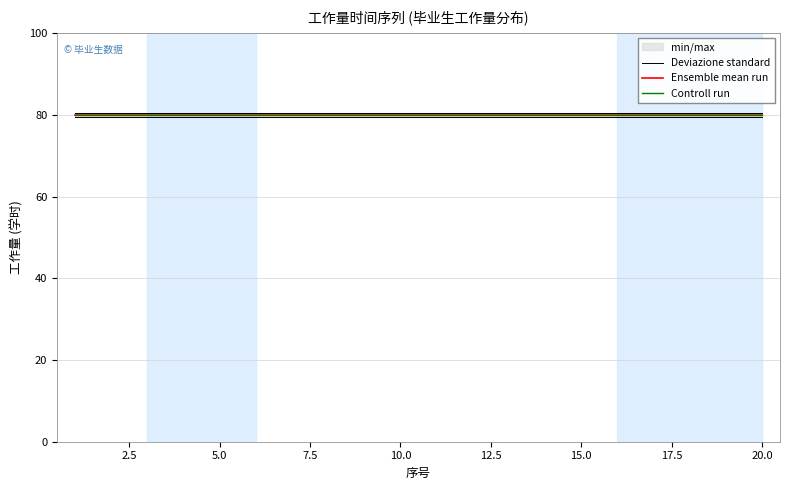

What is the approximate value of Ensemble mean run at 18?

80.0